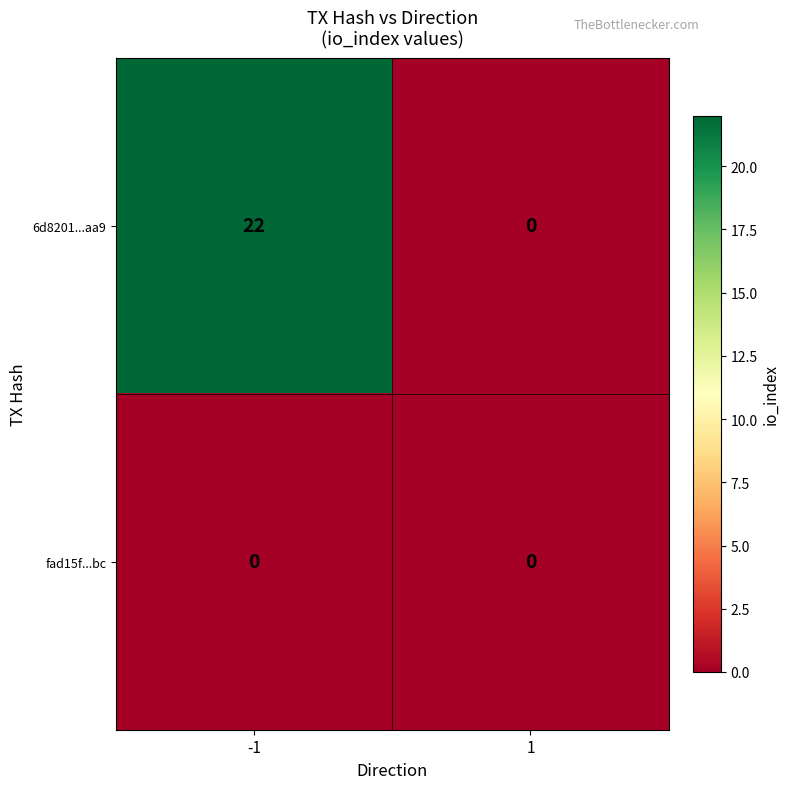

Reading right to left, what are all the values shown in this chart?

6d8201...aa9: 0	22
fad15f...bc: 0	0